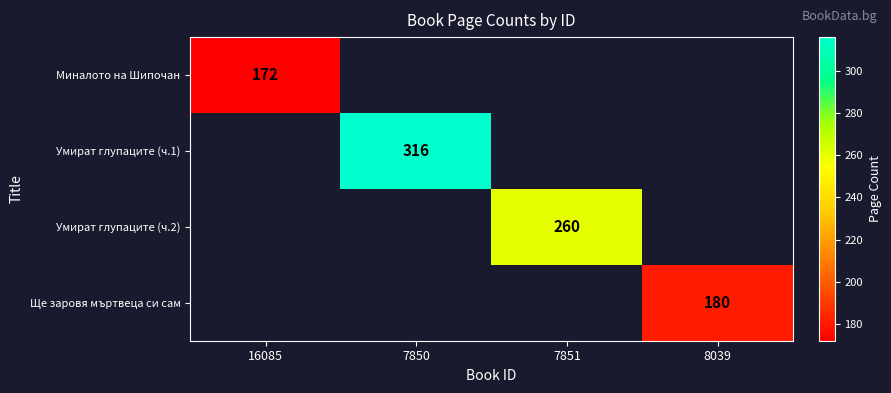

The Миналото на Шипочан series shows 93 at 16085. True or false?

False